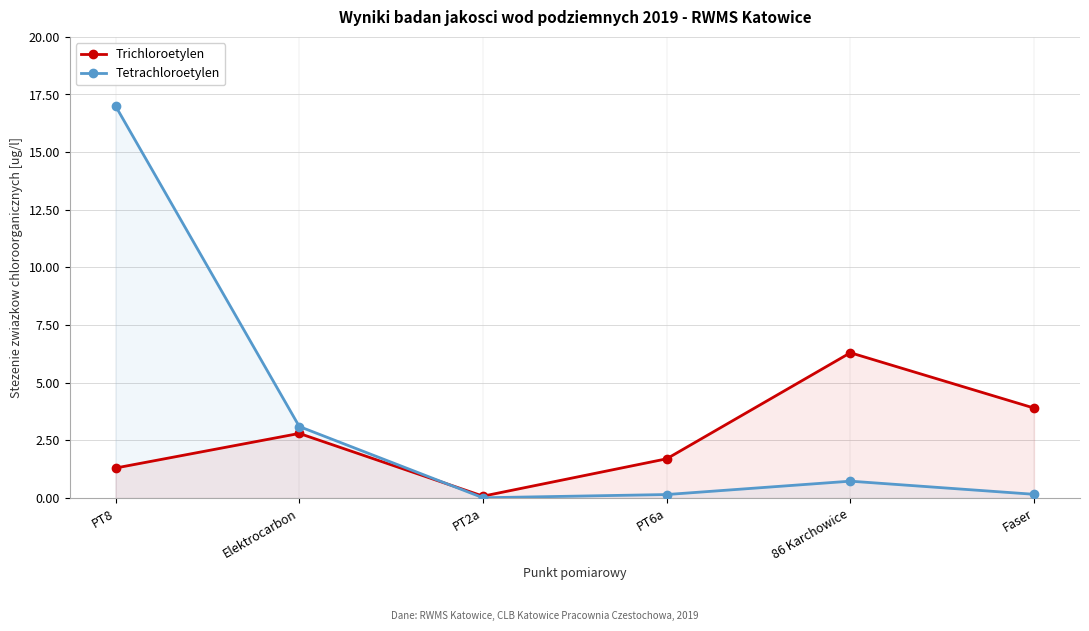

At which category is the sum across all series the highest?

PT8